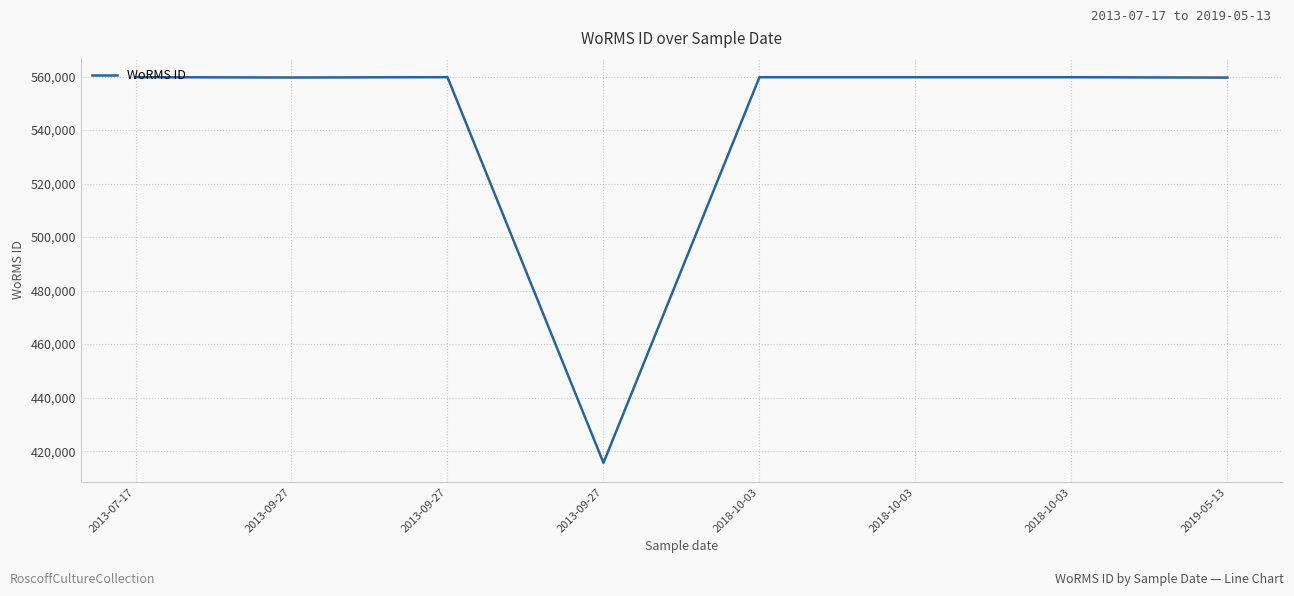

What is the ratio of the value at 2013-09-27 to the value at 2013-07-17?

1.0